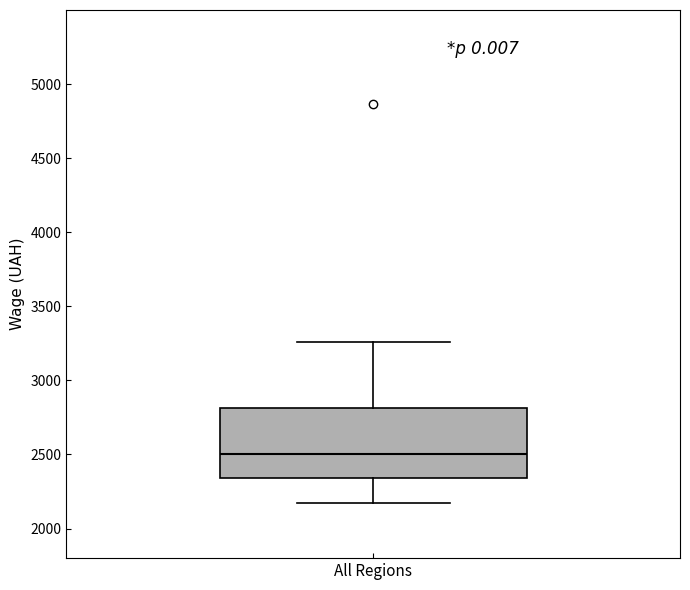

Read this box plot against the y-axis: the position of the median line, the range covered by the box, and the ends of both whiskers. The values are not printed on the chart, so give them approximately, as read against the axis.

median 2500, box 2350 to 2800, whiskers 2150 to 3250